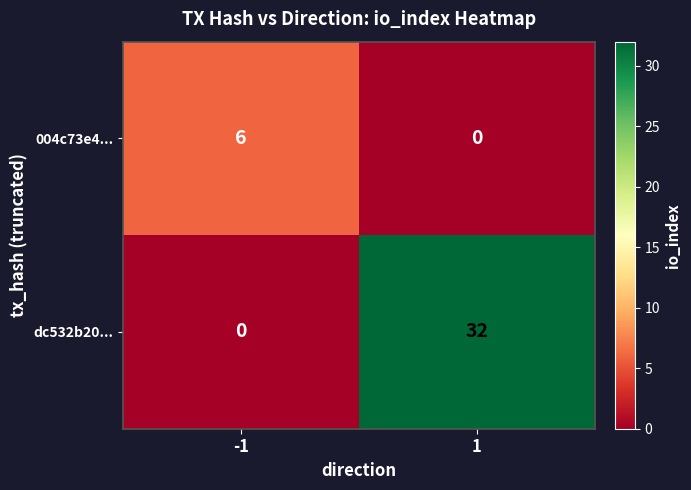

How many data points does each series have?

2